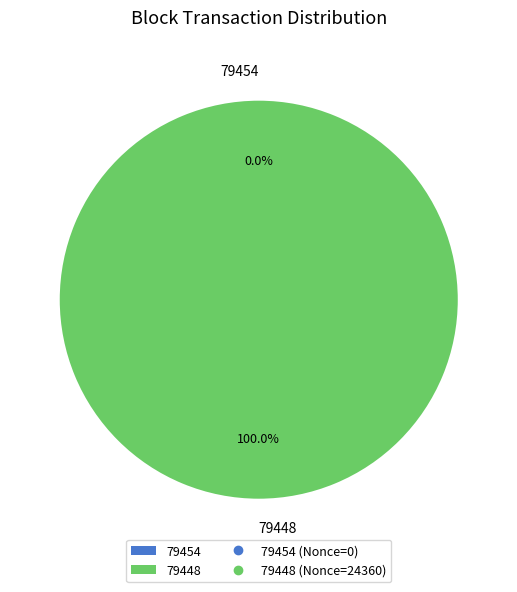

What is the change in value from 79454 to 79448?

+24360